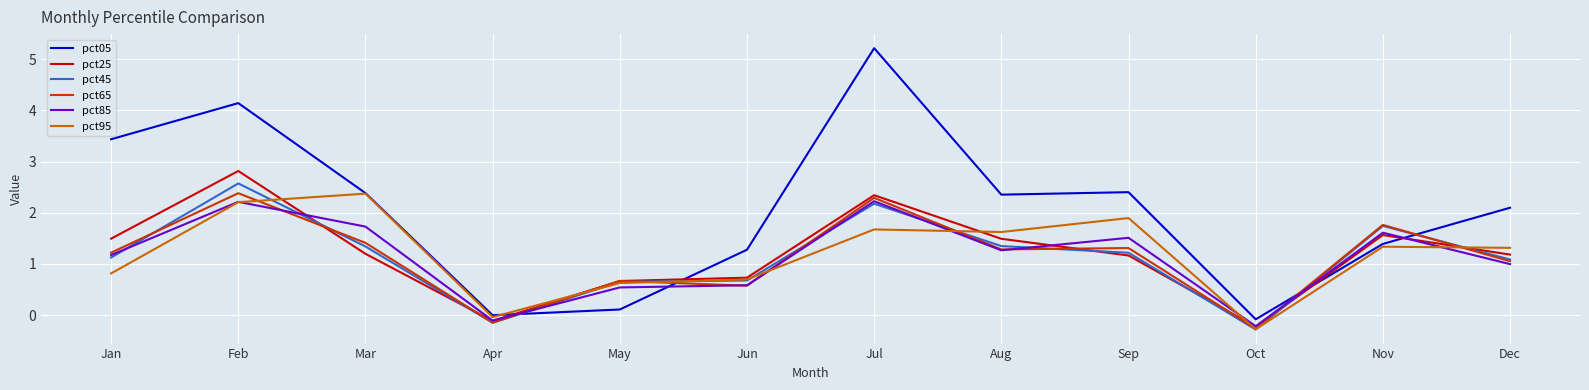

Is it true that pct05 equals 2.4 at Sep?

True